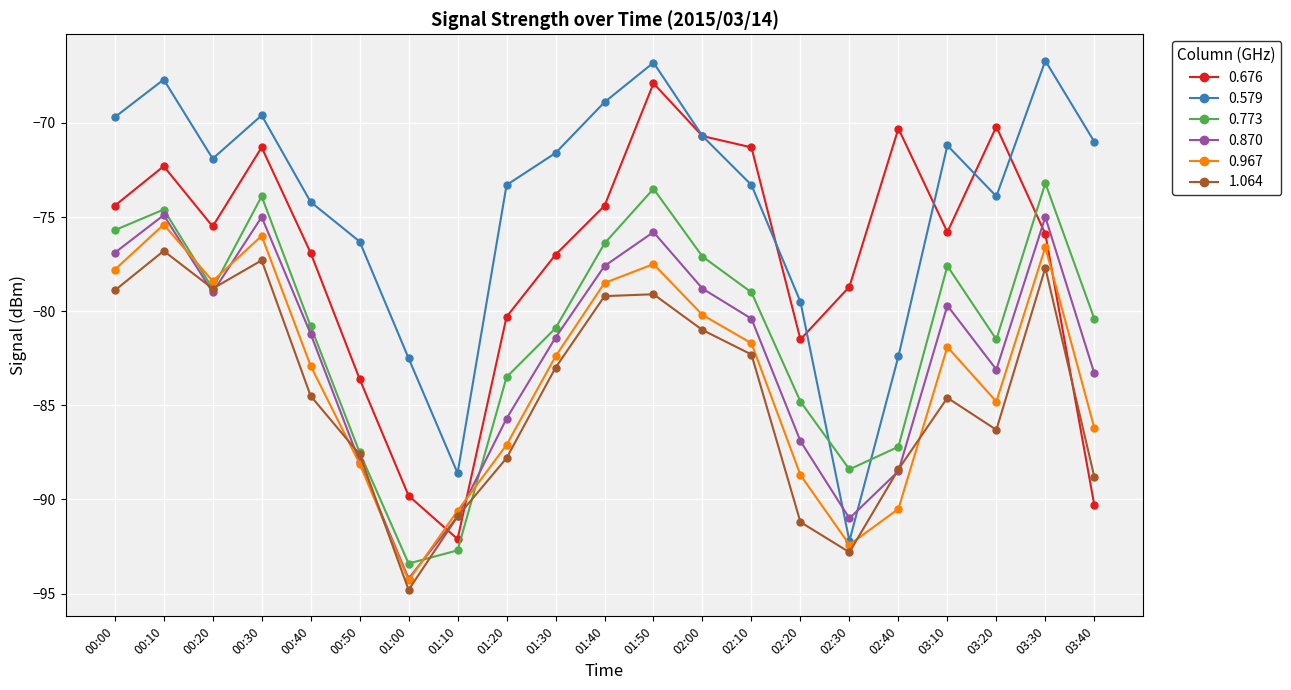

What is the sum of all 0.676 values?

-1620.2